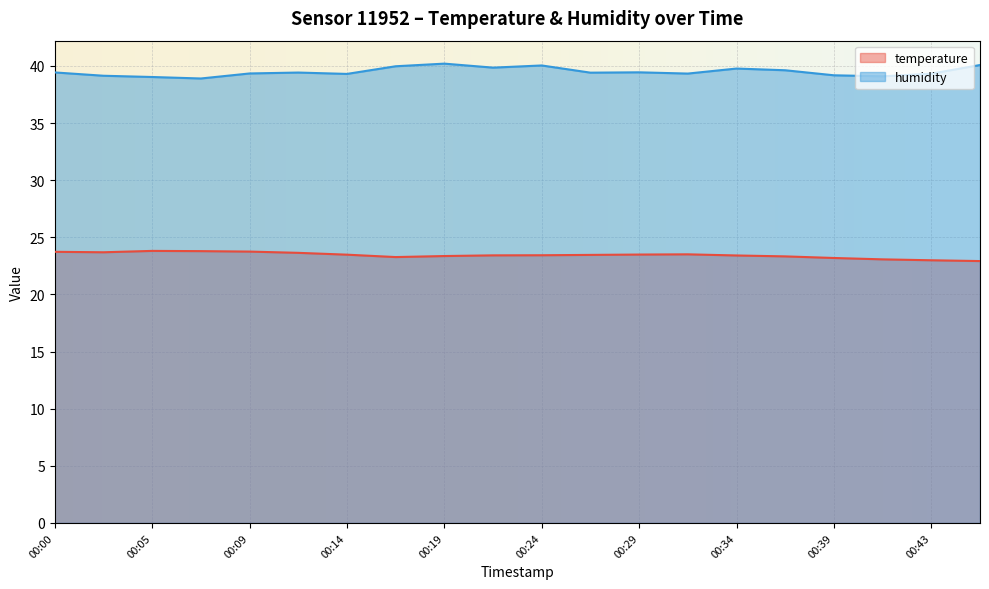

At which label is humidity closest to 39?

00:05